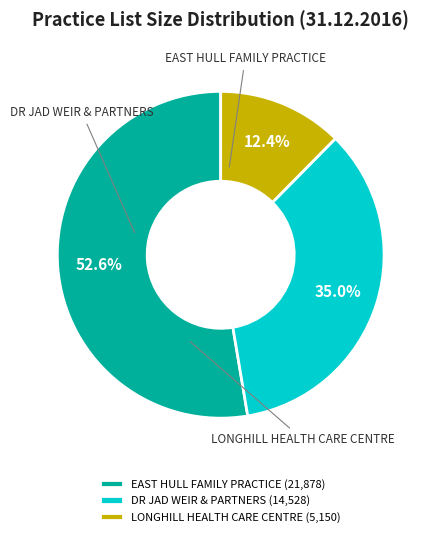

Which slice is the largest?

EAST HULL FAMILY PRACTICE